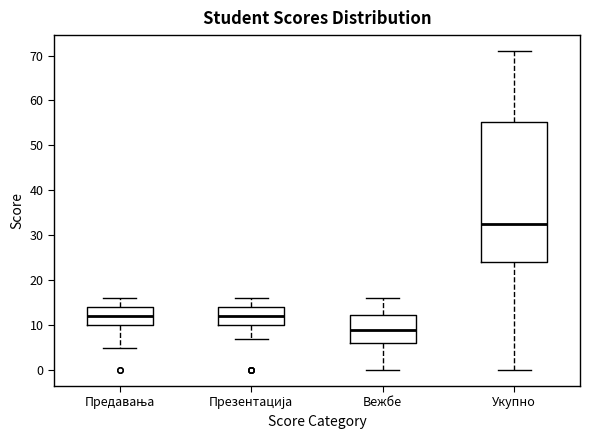

Which box's median line is the lowest?

Вежбе